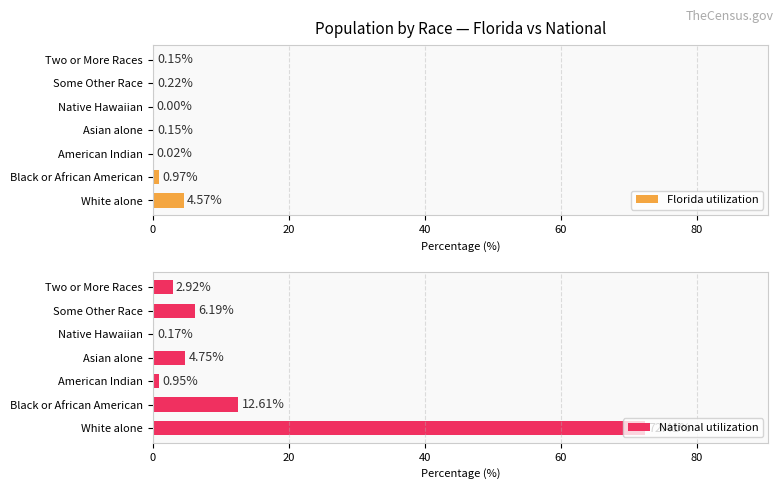

What is the difference between the maximum and minimum values in the National utilization series?

72.2